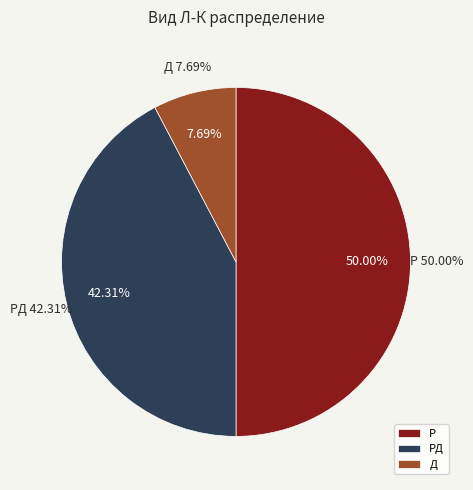

To the nearest percent, what is the average slice percentage?

33%